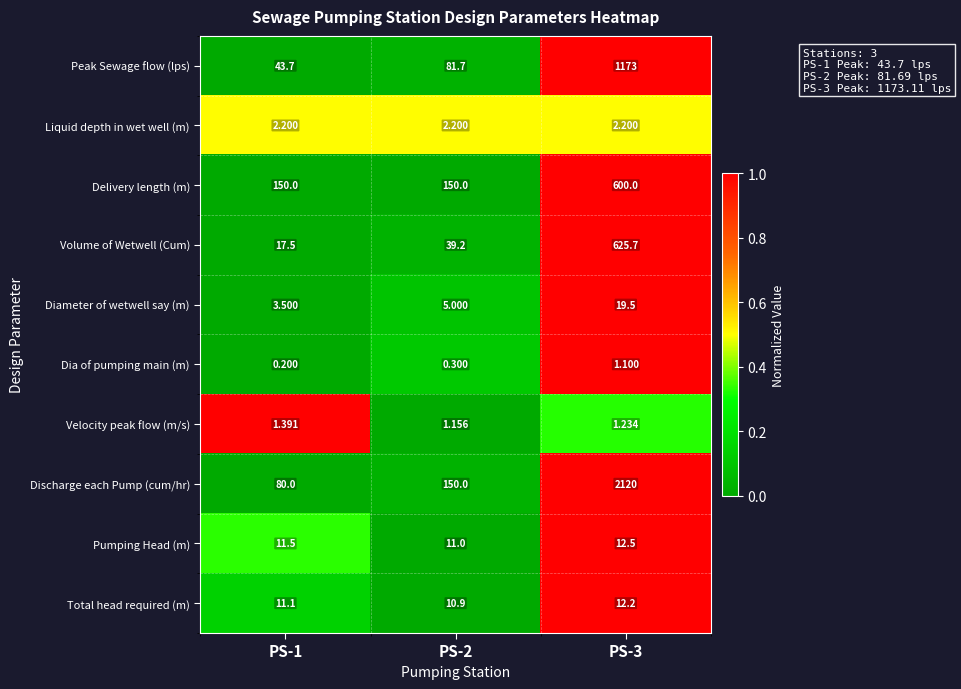

List the series in order of their peak value, highest first.

Discharge each Pump (cum/hr), Peak Sewage flow (lps), Volume of Wetwell (Cum), Delivery length (m), Diameter of wetwell say (m), Pumping Head (m), Total head required (m), Liquid depth in wet well (m), Velocity peak flow (m/s), Dia of pumping main (m)